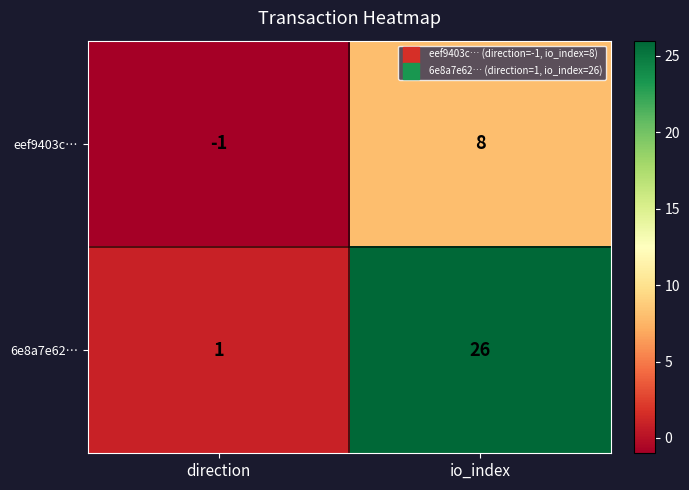

What is the maximum value shown in the chart?

26